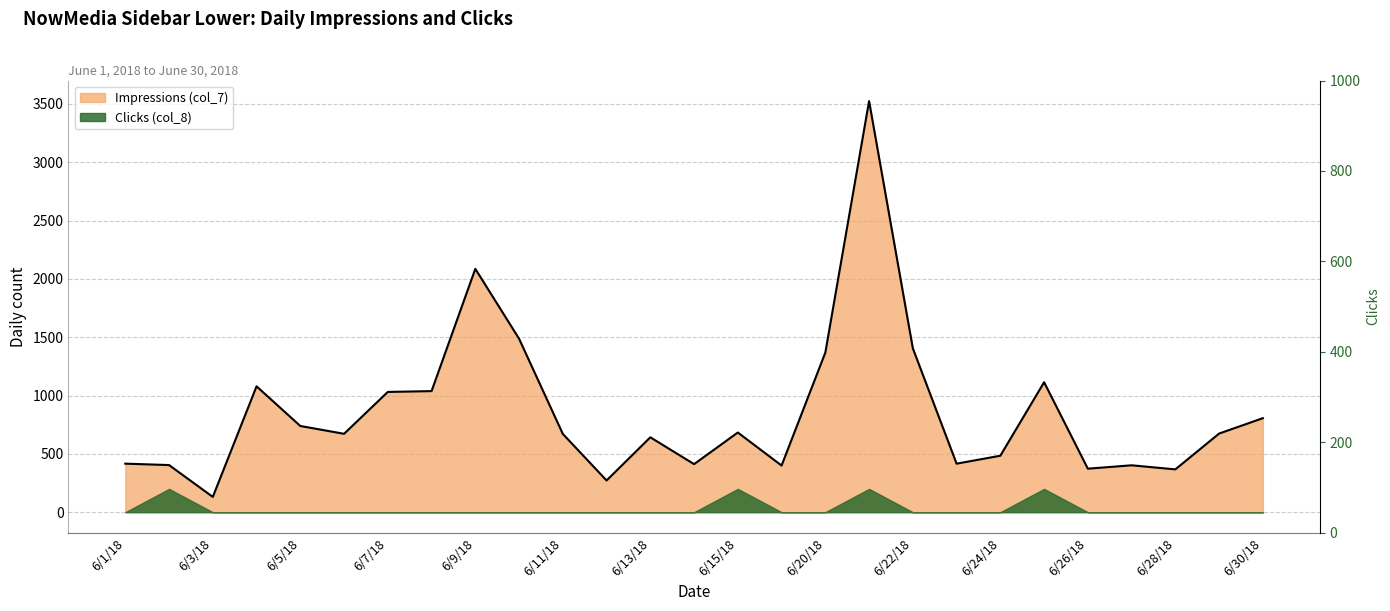

Where is the first local minimum?

6/3/18